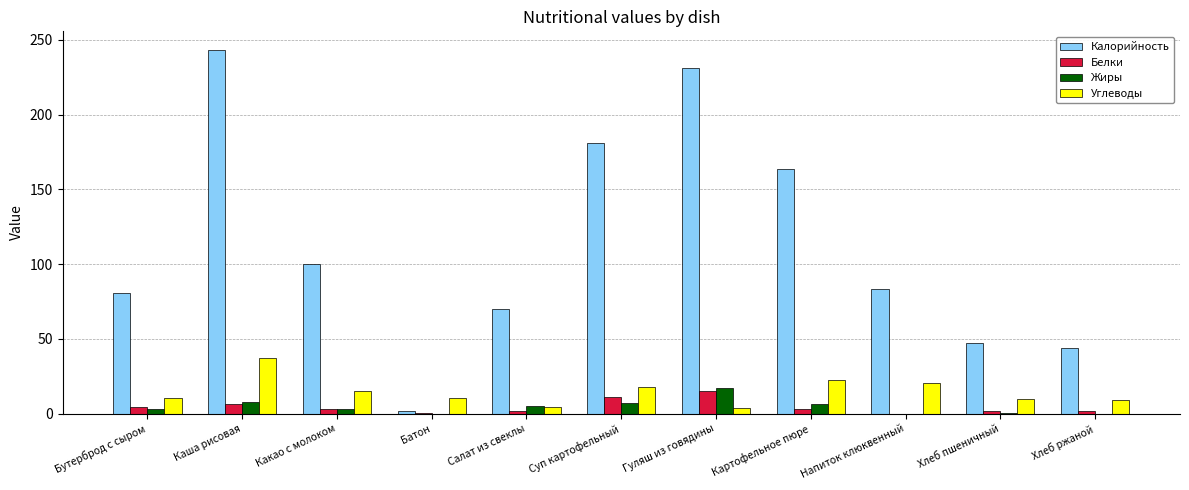

What is the approximate value of Калорийность at Суп картофельный?

180.9